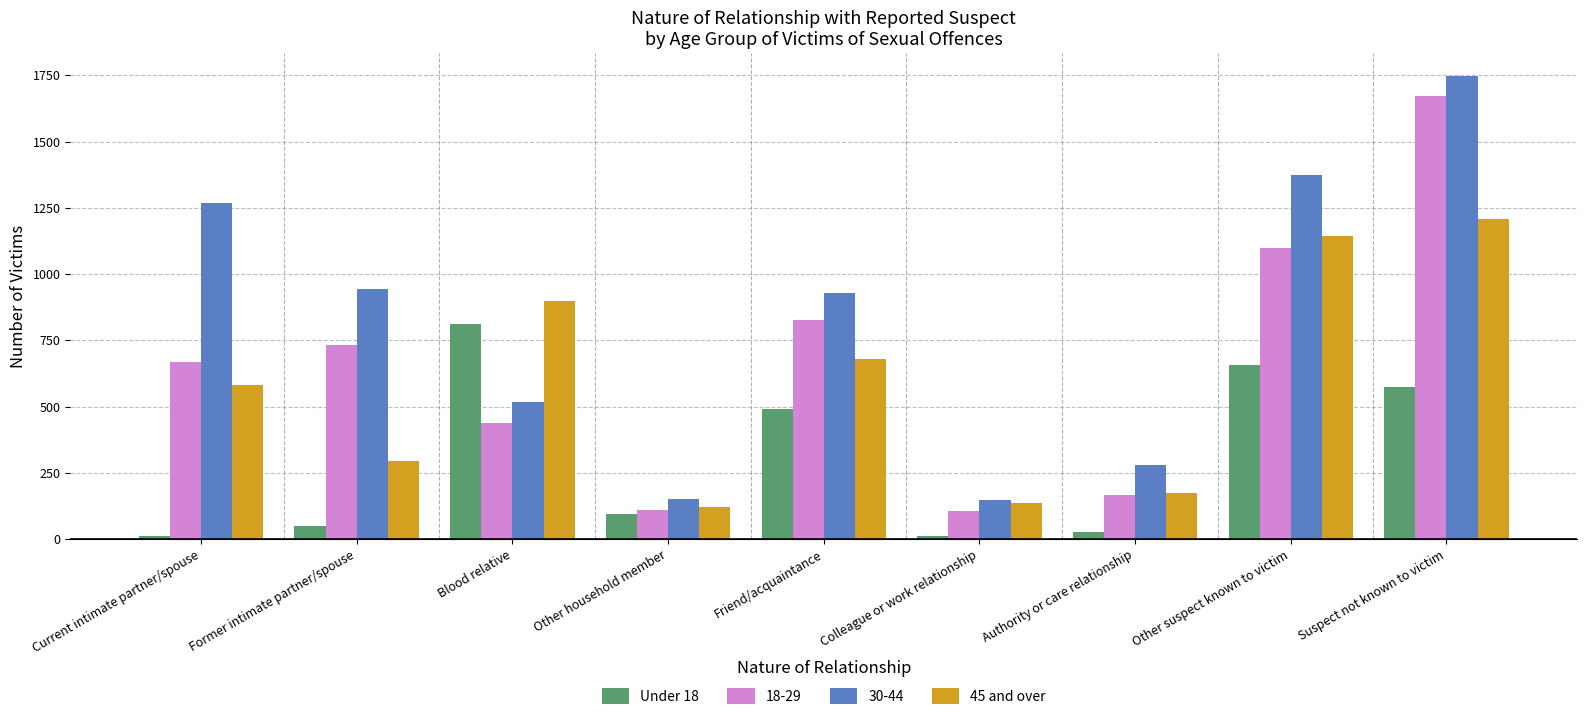

Rank the series by their maximum value, from lowest to highest.

Under 18, 45 and over, 18-29, 30-44